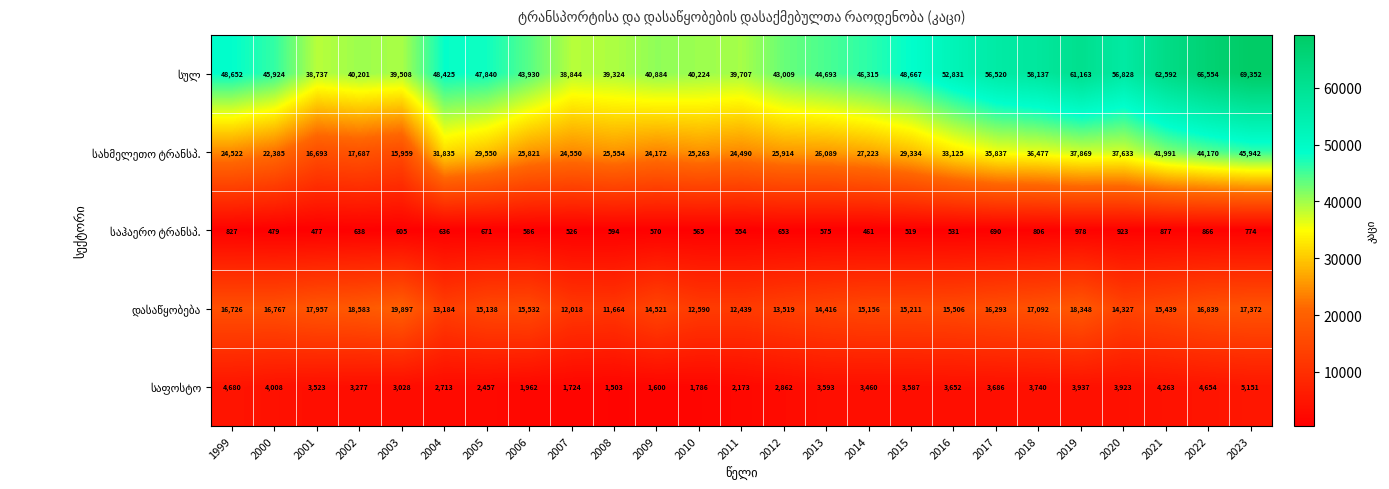

What is the total value across all series at 2001?

77387